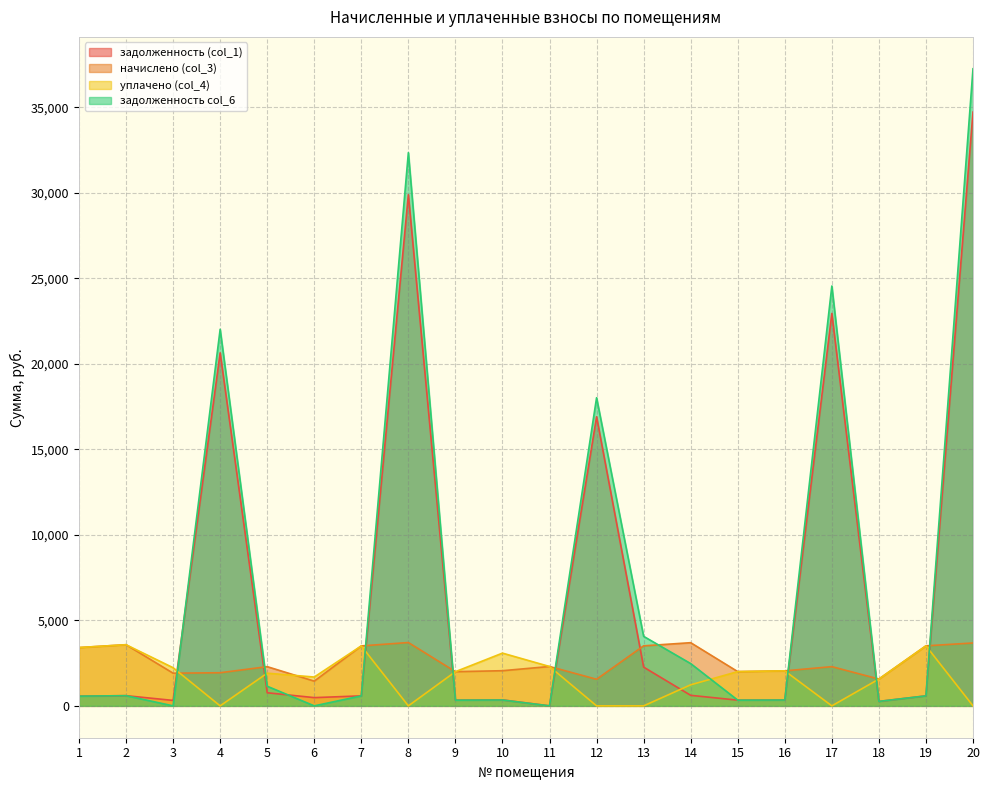

How many data points does each series have?

20